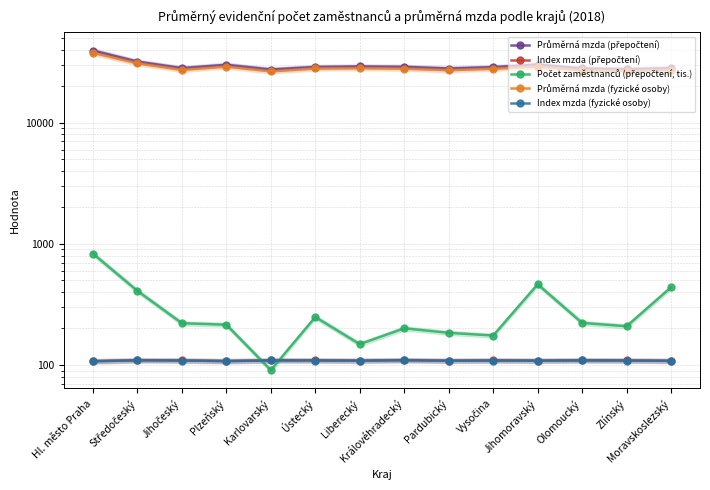

Which series changed the most between Hl. město Praha and Jihomoravský?

Průměrná mzda (přepočtení)